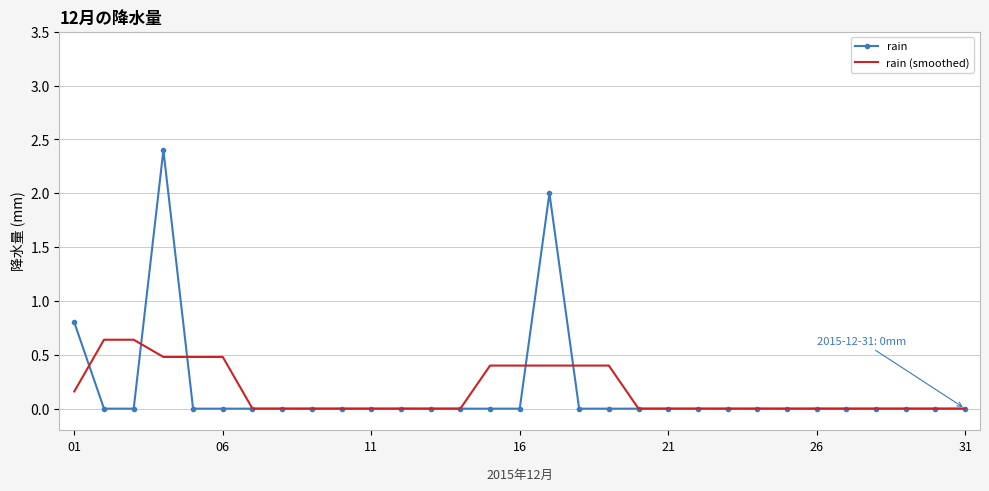

Which series has the largest range (max minus min)?

rain